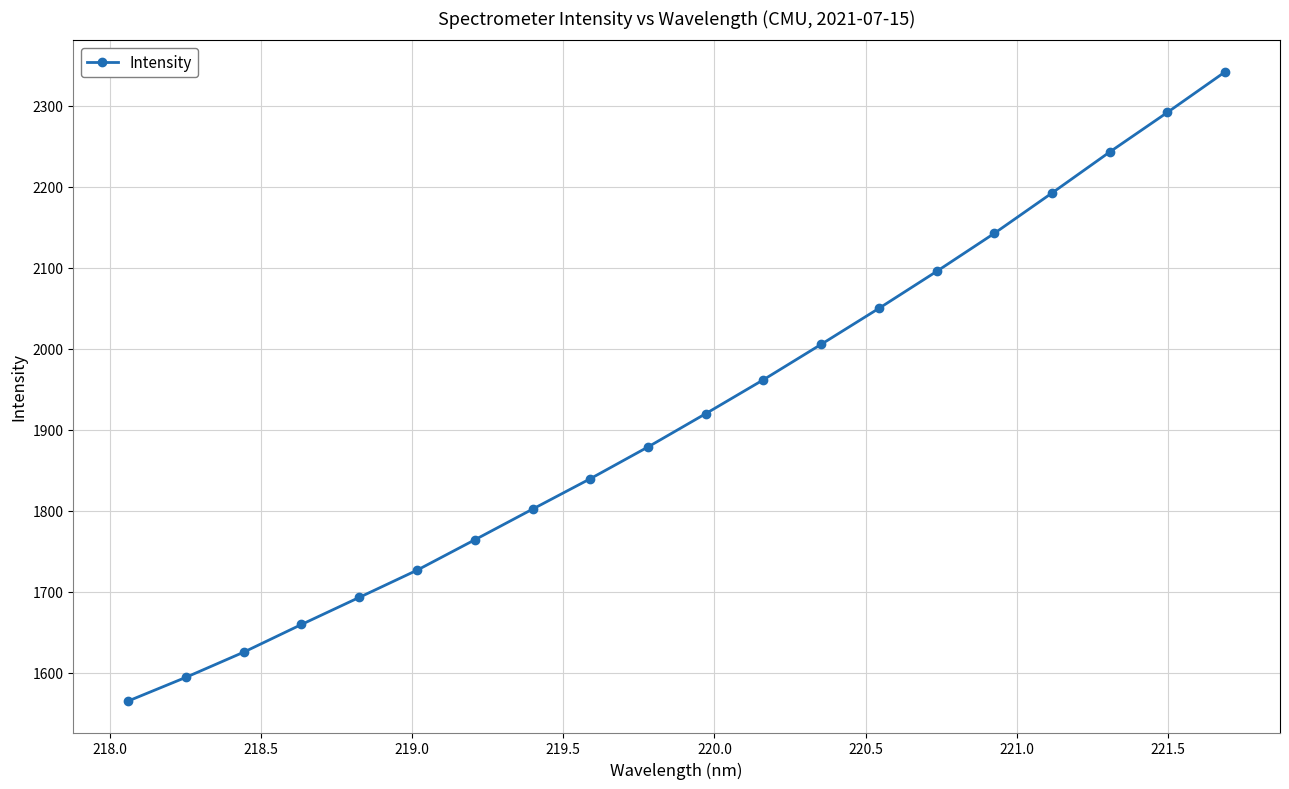

True or false: the data has more than 0 interior local peaks.

False